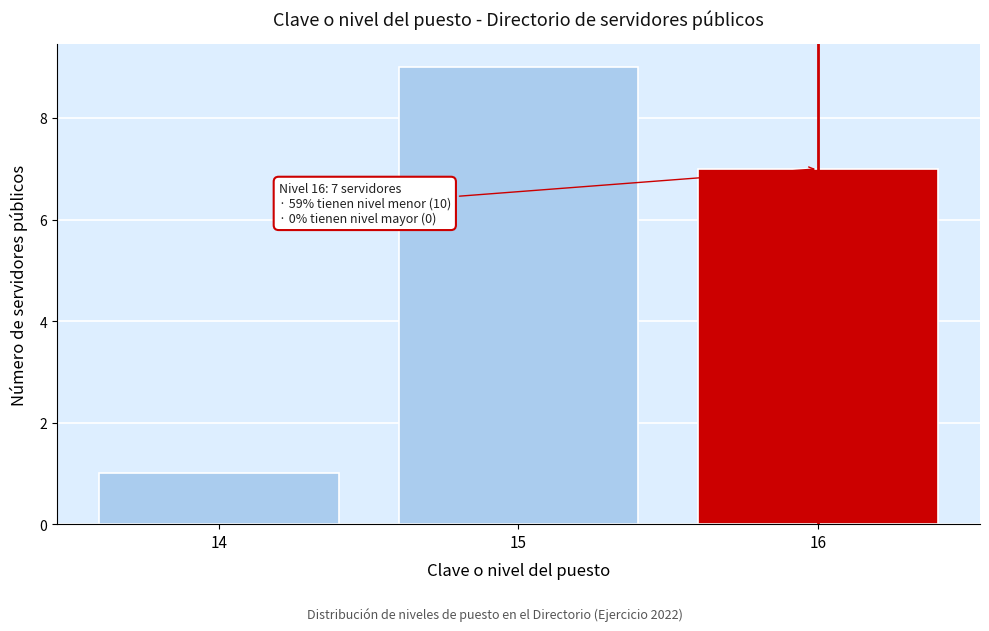

Which range on the x-axis has the tallest bar?

14.5 to 15.5